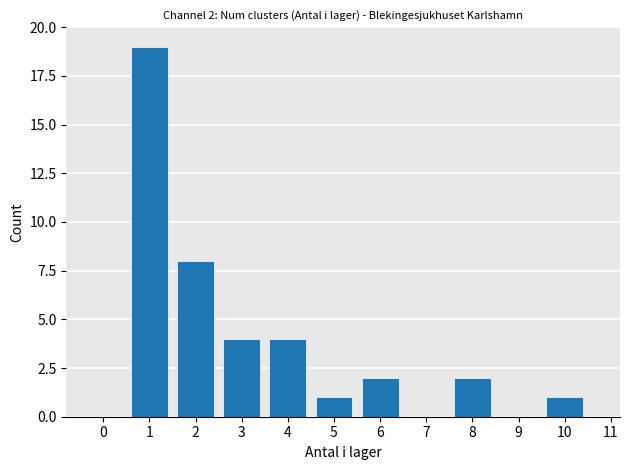

Reading right to left, transcribe all the data shown in this chart.

1	2	2	1	4	4	8	19